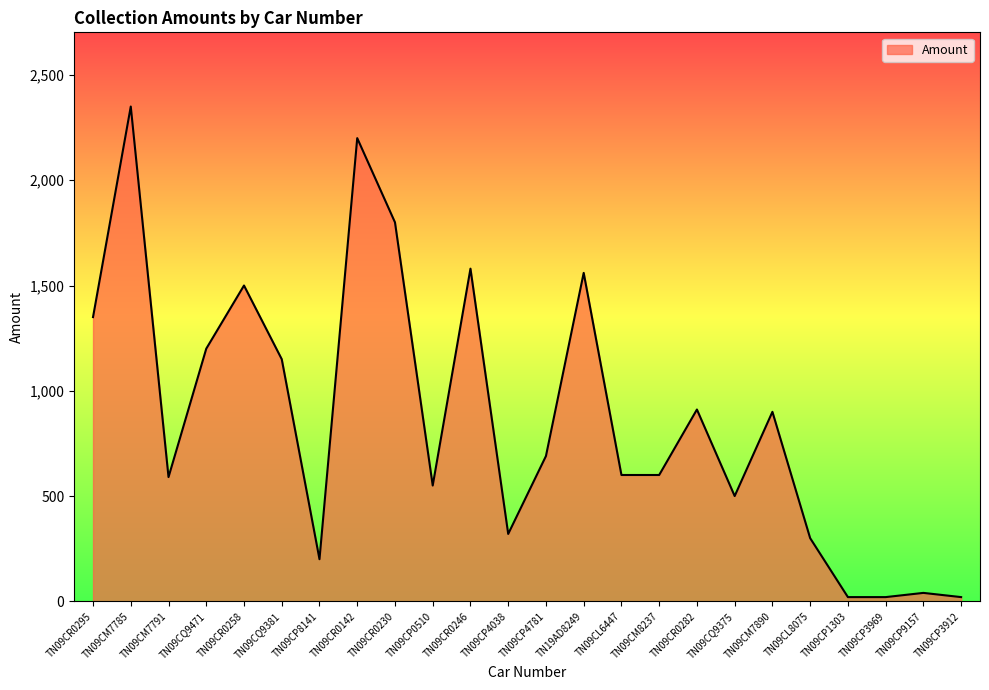

What is the minimum value shown in the chart?

20